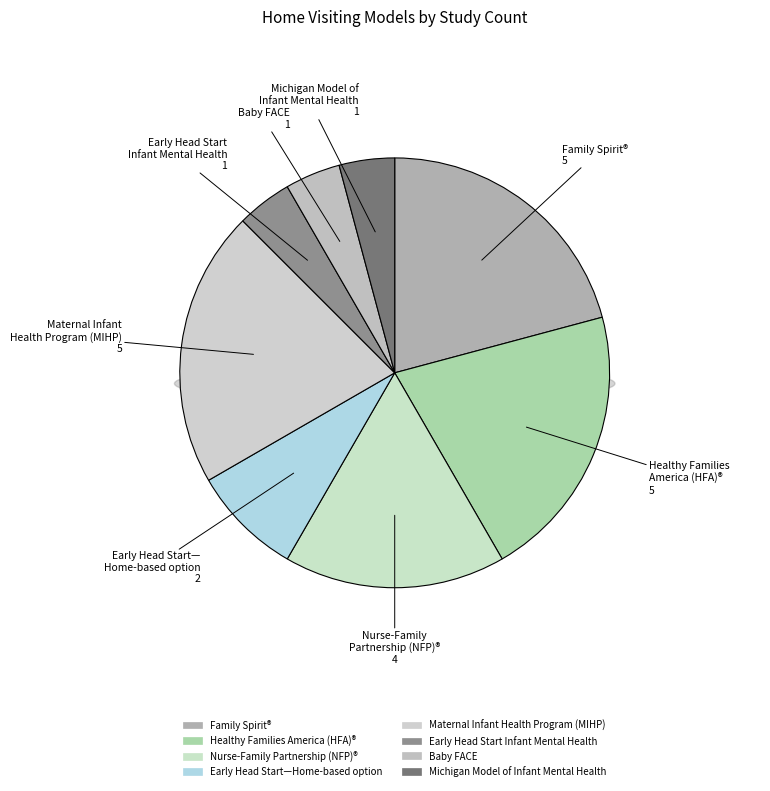

The Family Spirit® slice represents 31% of the pie. True or false?

False